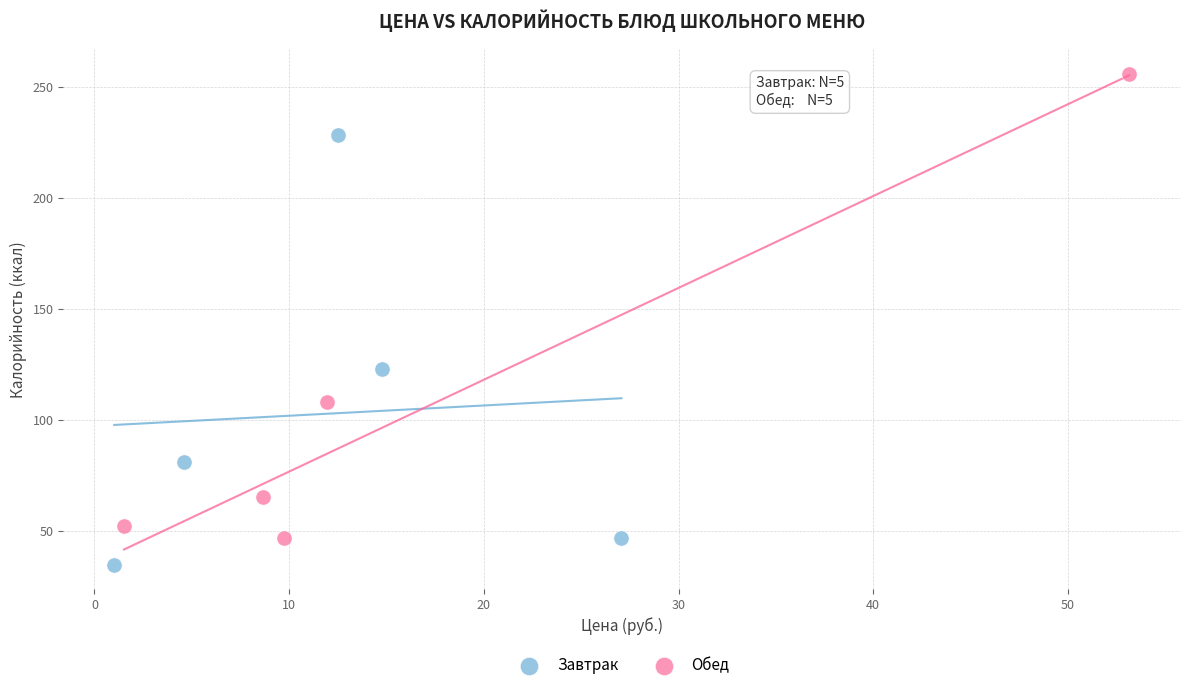

What are all the series names shown in the legend?

Завтрак, Обед